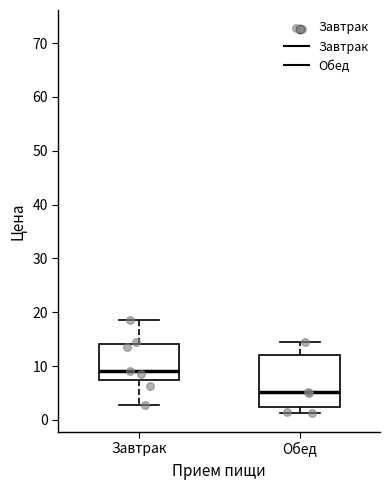

Reading left to right, transcribe this box plot: for each box, give where its median line is, the range the box spans, and where its two whiskers end, as read against the y-axis. The values are not printed on the chart, so give them approximately, as read against the axis.

Завтрак: median 9, box 7 to 14, whiskers 3 to 19
Обед: median 5, box 2 to 12, whiskers 1 to 14